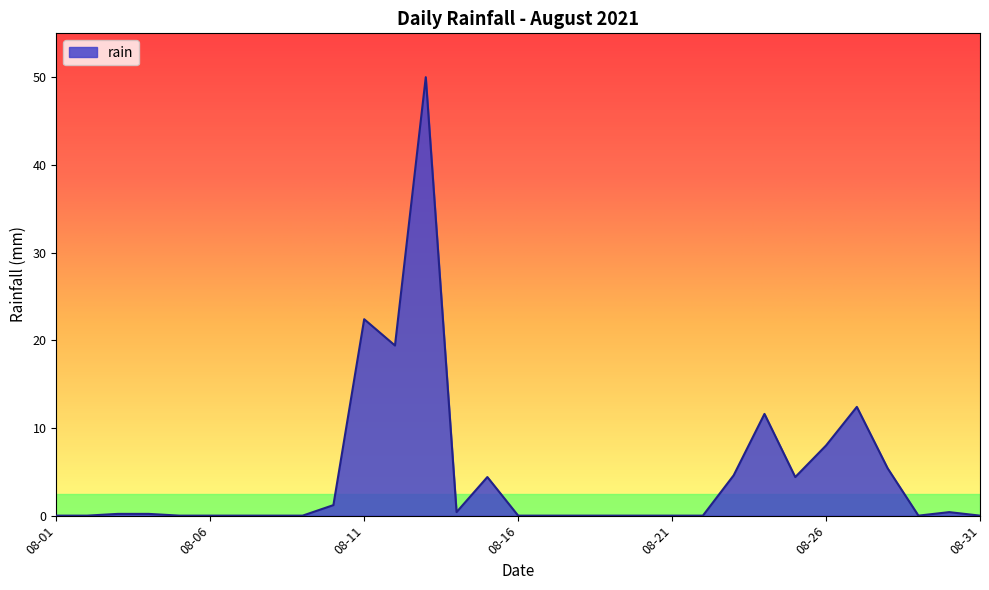

What is the average value?

4.7